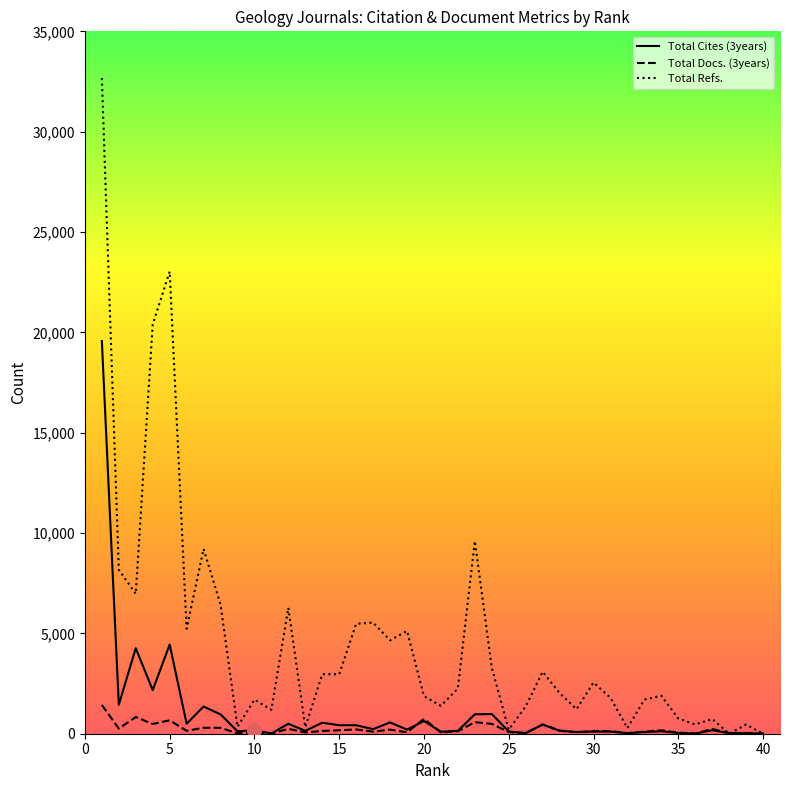

How many series are shown in this chart?

3